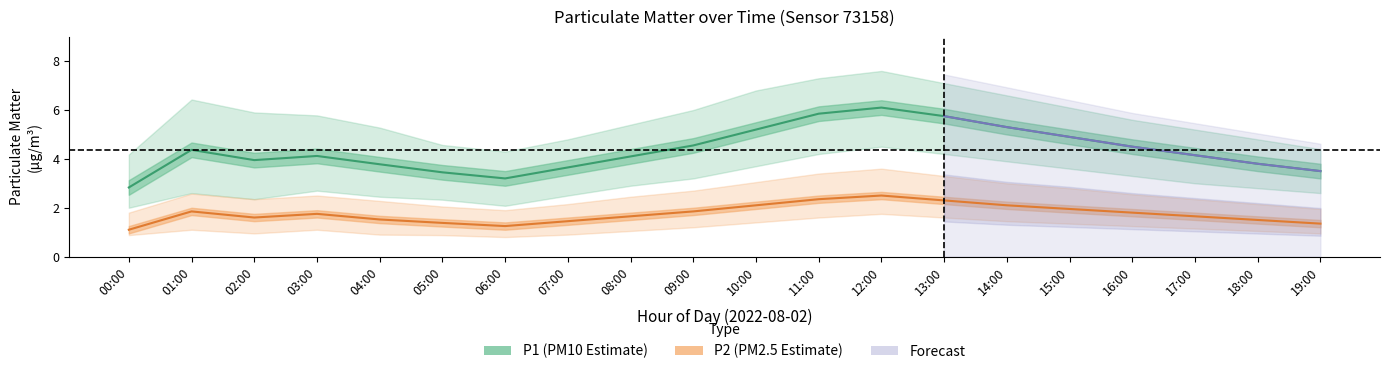

The value of P1_lower at 15:00 is 5.8. True or false?

False